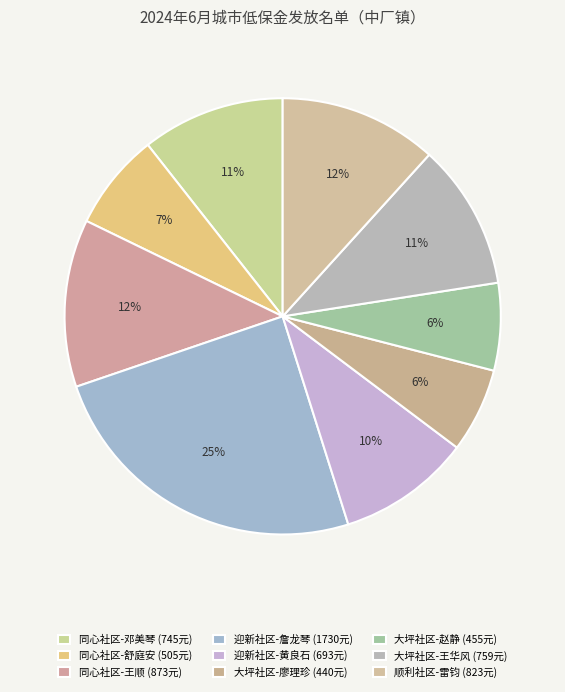

What is the largest slice in the pie chart?

迎新社区-詹龙琴